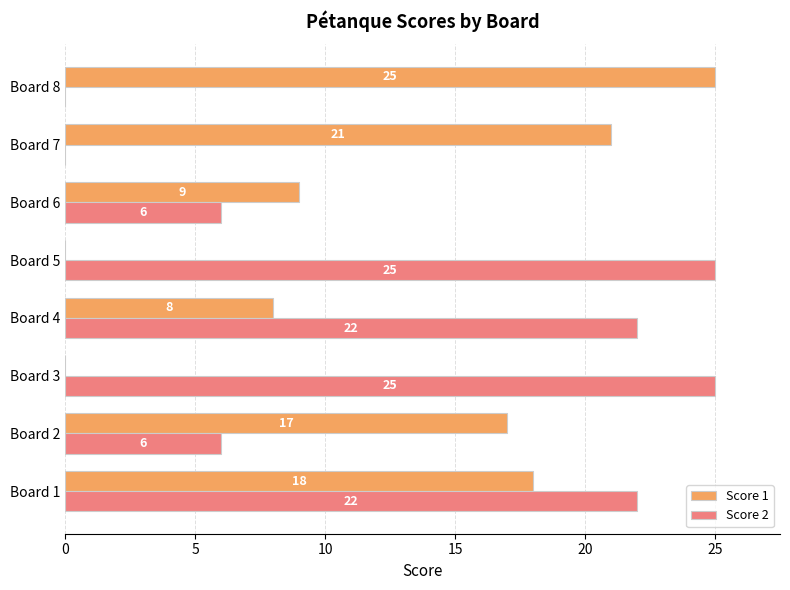

At which category is the sum across all series the highest?

Board 1